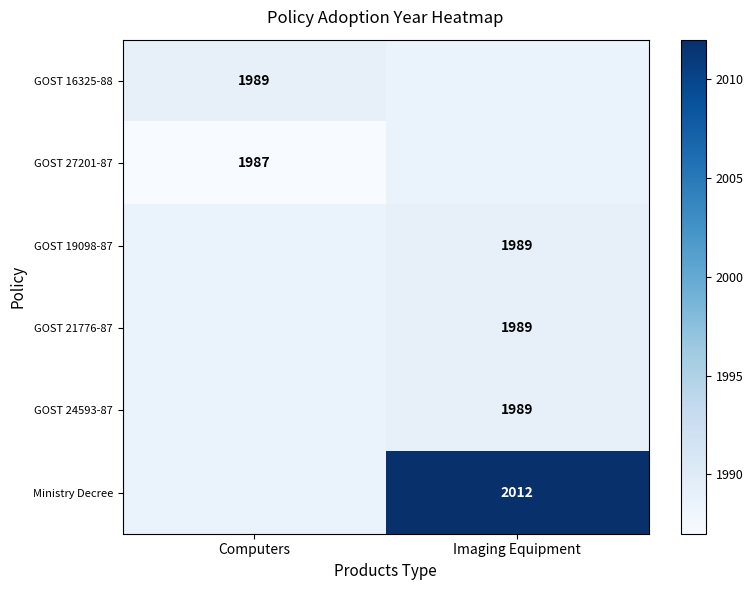

The value of Ministry Decree at Imaging Equipment is 655.9. True or false?

False